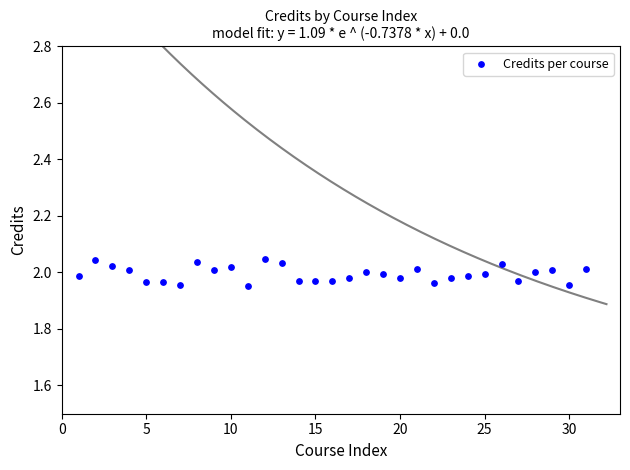

What is the range of X values (max minus min)?

30.0